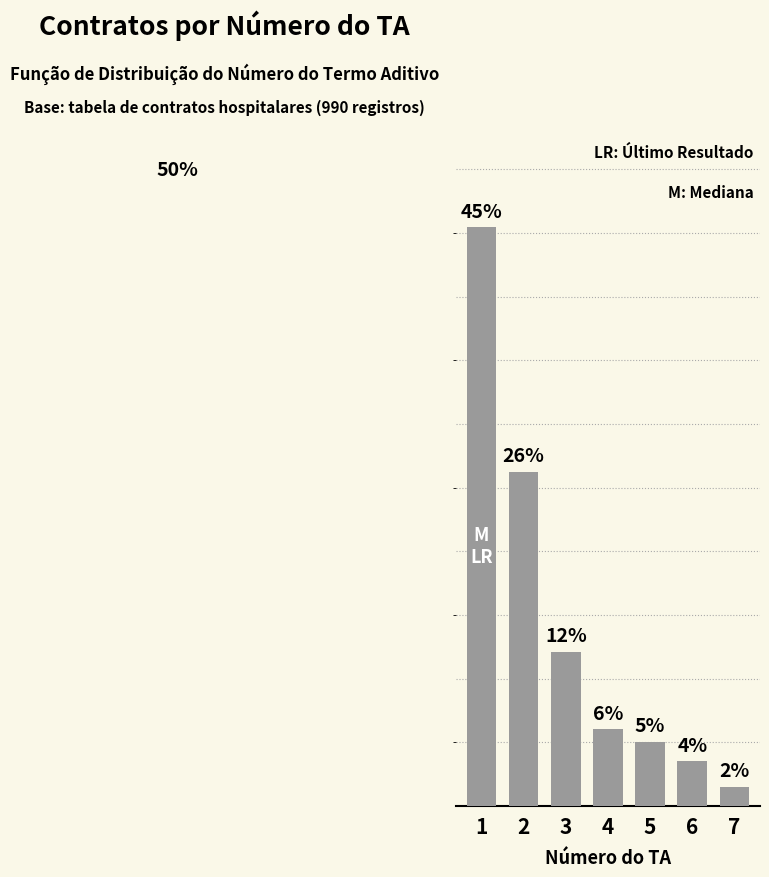

Reading left to right, what are all the values shown in this chart?

1=45.5	2=26.3	3=12.1	4=6.1	5=5.1	6=3.5	7=1.5